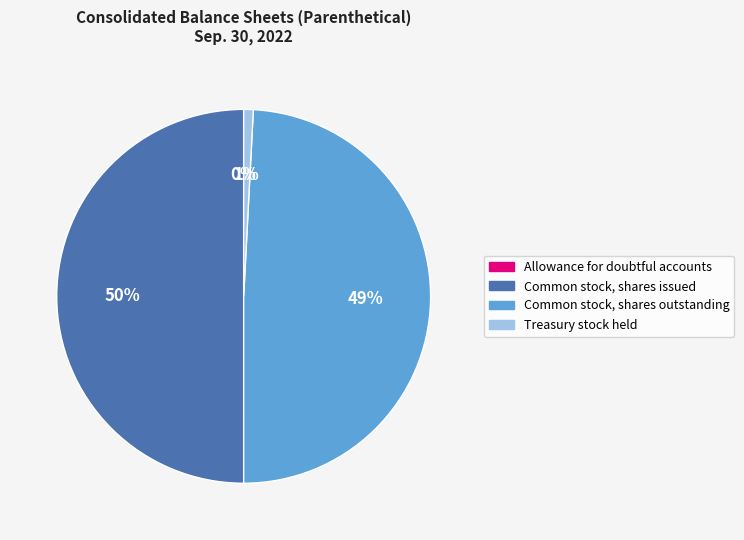

Which has a higher value, Treasury stock held or Common stock, shares outstanding?

Common stock, shares outstanding